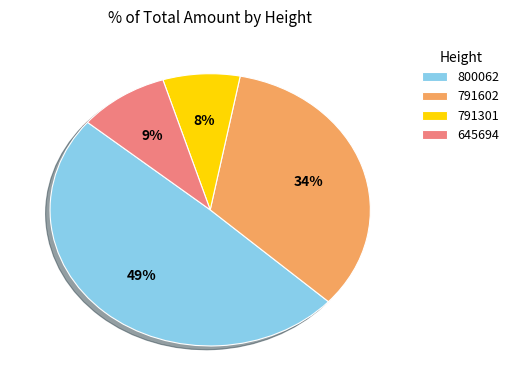

What percentage is the 791301 slice, to the nearest percent?

8%